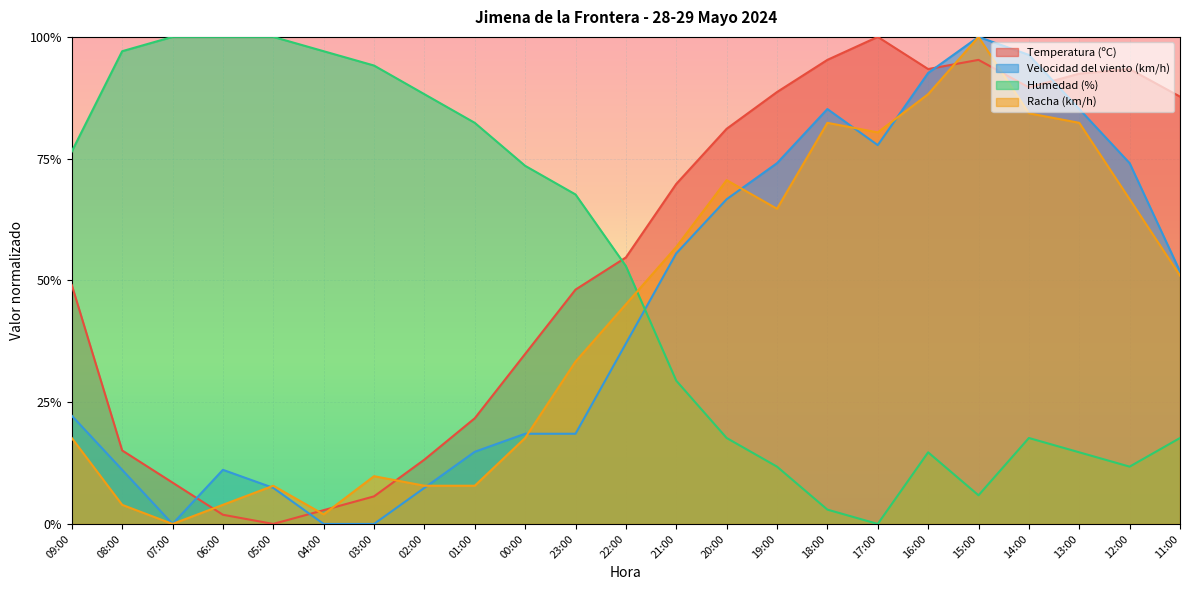

Where is the first local minimum for Temperatura (ºC)?

05:00